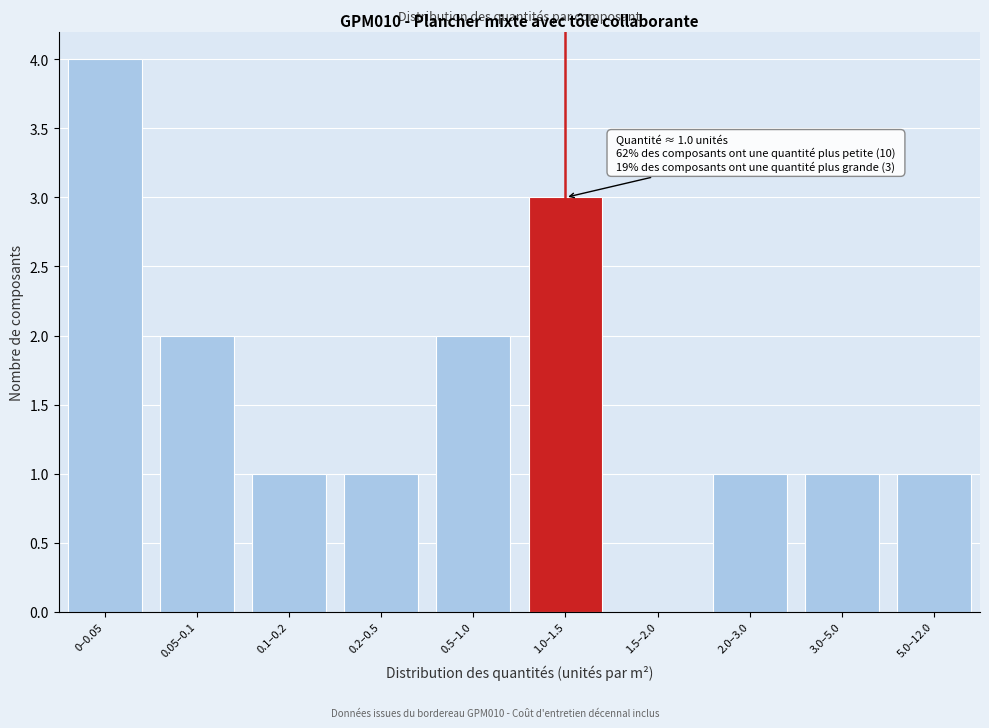

Reading left to right, transcribe all the data shown in this chart.

0–0.05=4	0.05–0.1=2	0.1–0.2=1	0.2–0.5=1	0.5–1.0=2	1.0–1.5=3	1.5–2.0=0	2.0–3.0=1	3.0–5.0=1	5.0–12.0=1